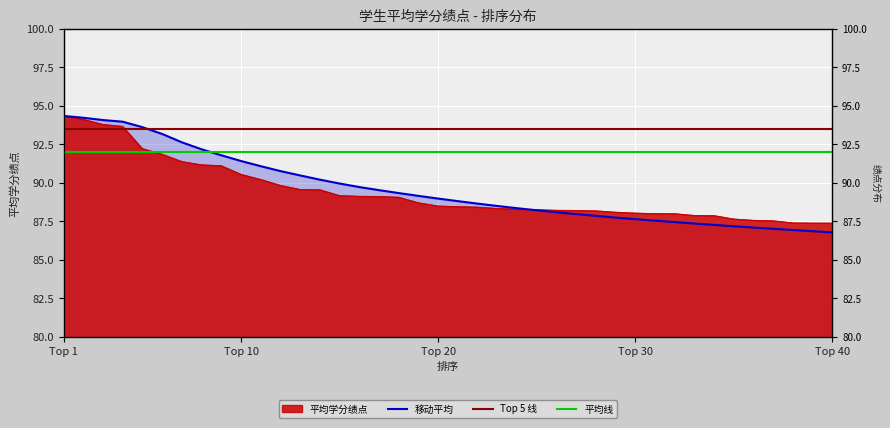

Which series has the largest range (max minus min)?

移动平均